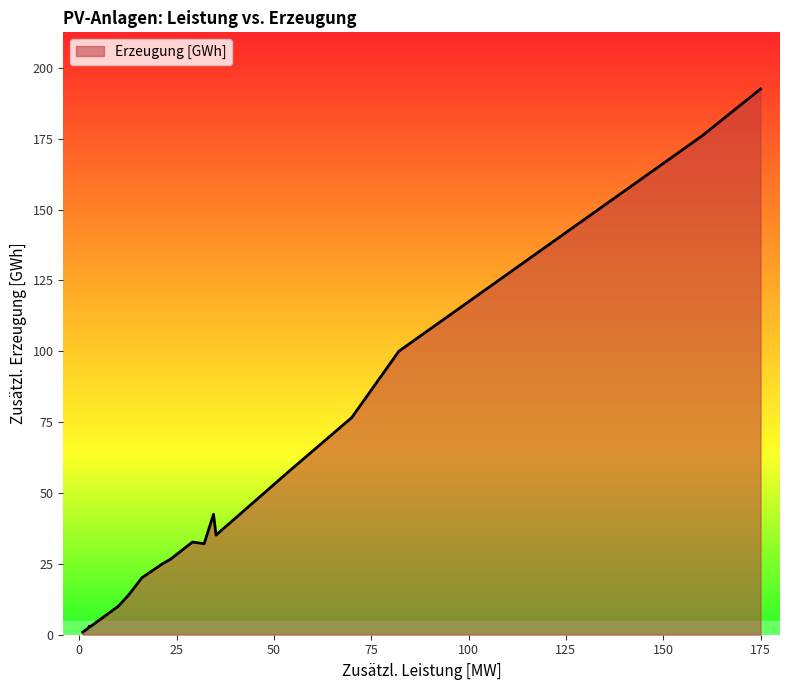

List the labels in order of value, smallest first.

2, 17, 5, 3, 1, 7, 9, 11, 12, 24, 16, 15, 4, 20, 0, 23, 19, 6, 22, 21, 18, 14, 13, 8, 10